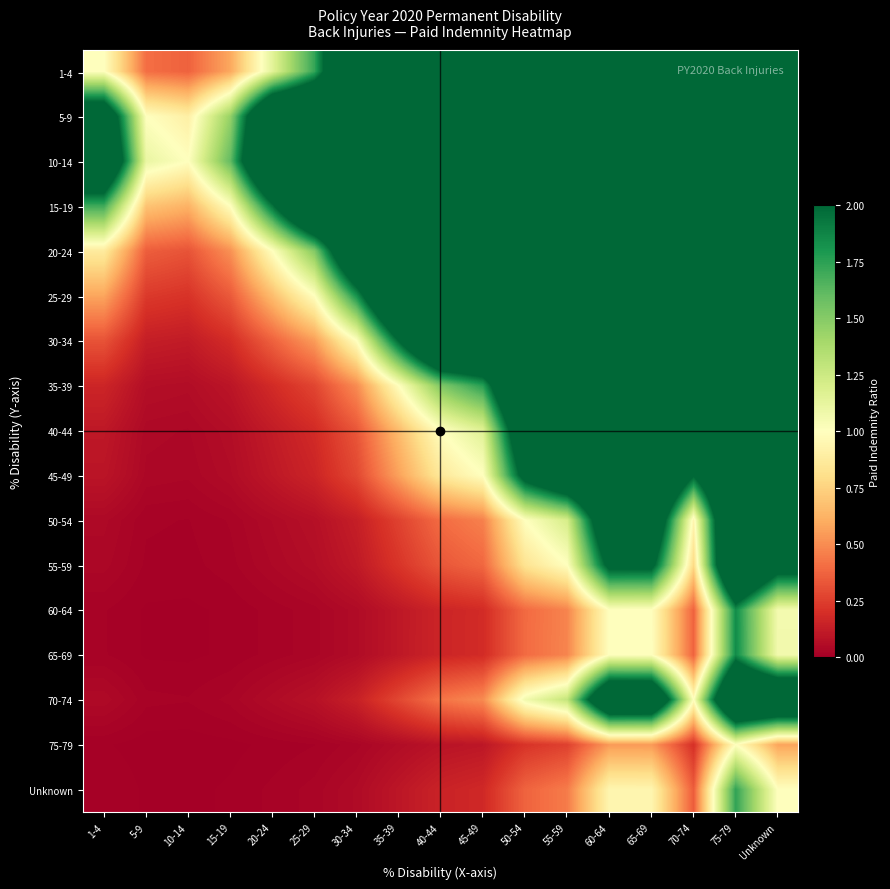

Which label corresponds to the smallest value in the chart?

10-14